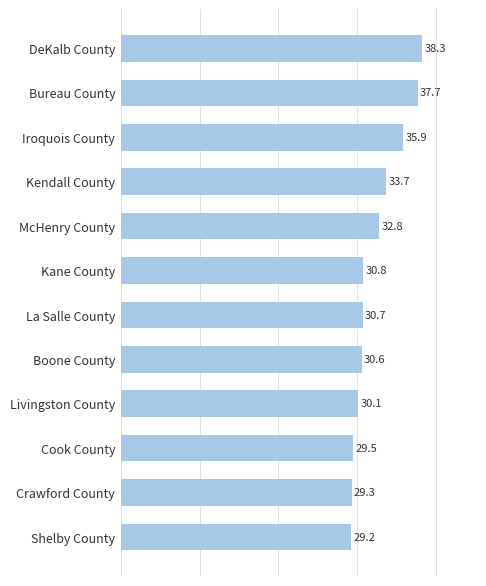

List the labels in order of value, smallest first.

Shelby County, Crawford County, Cook County, Livingston County, Boone County, La Salle County, Kane County, McHenry County, Kendall County, Iroquois County, Bureau County, DeKalb County